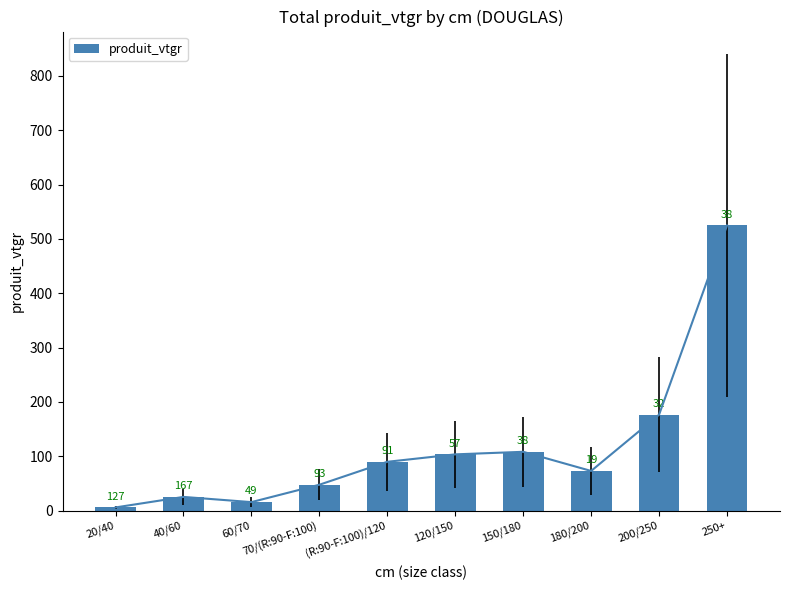

What is the label of the 6th bar from the left?

120/150